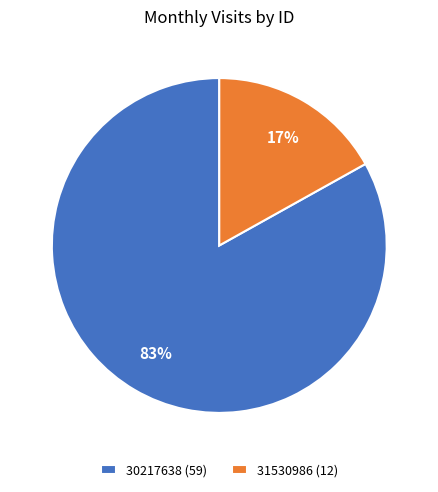

Which slice is the smallest?

31530986